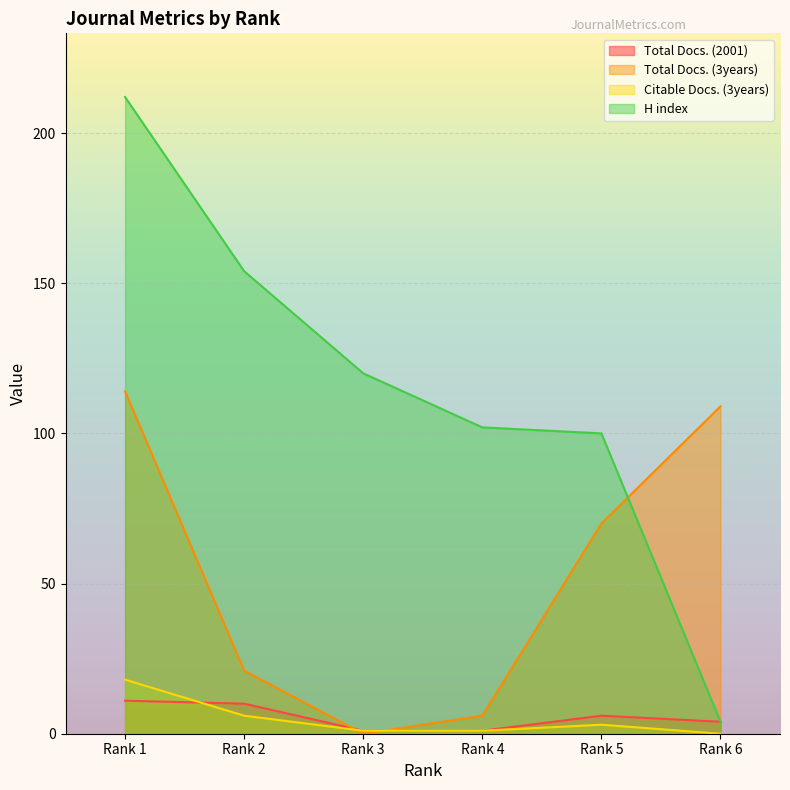

How many interior local peaks does the Citable Docs. (3years) series have?

1